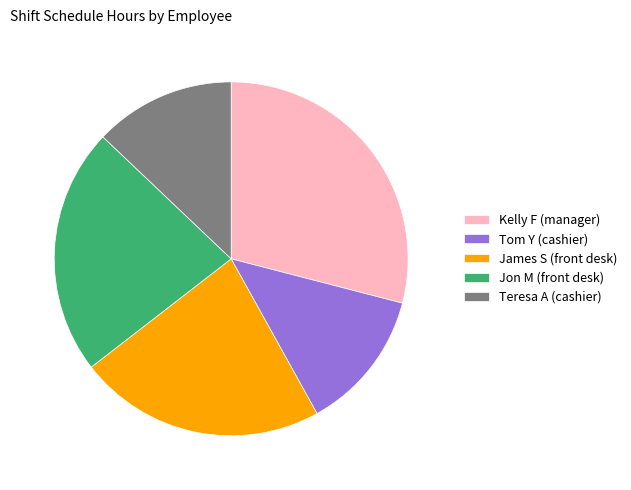

Between Jon M (front desk) and Kelly F (manager), which is larger?

Kelly F (manager)